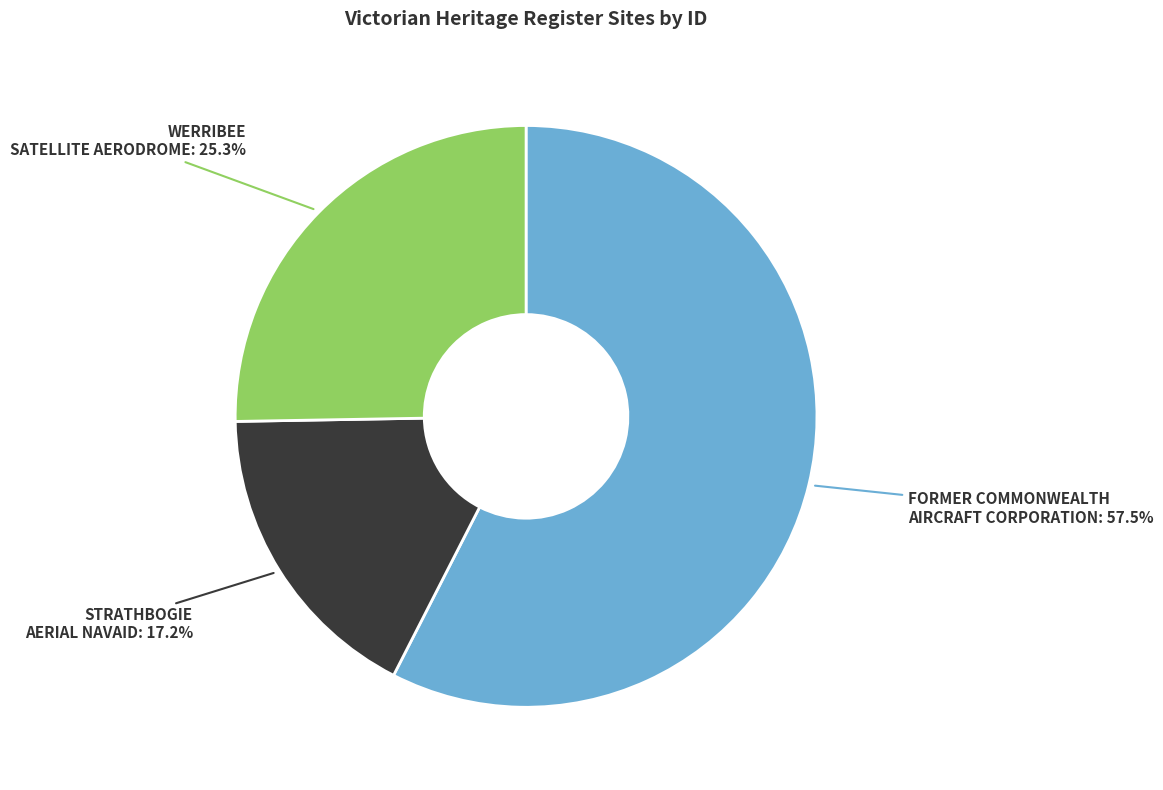

What is the total percentage of WERRIBEE SATELLITE AERODROME and STRATHBOGIE AERIAL NAVAID?

42.5%